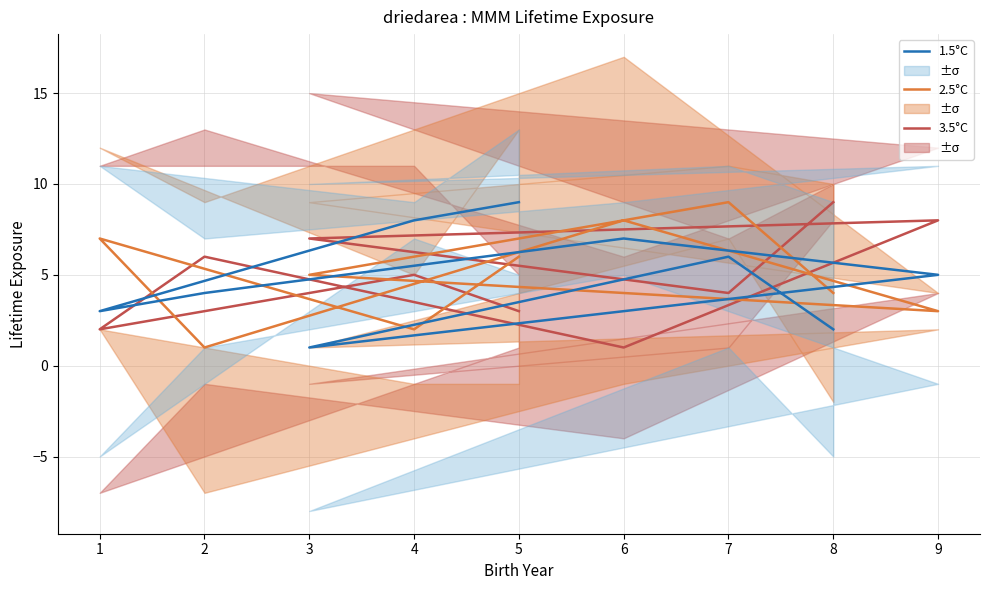

Which series has the largest range (max minus min)?

3.5°C